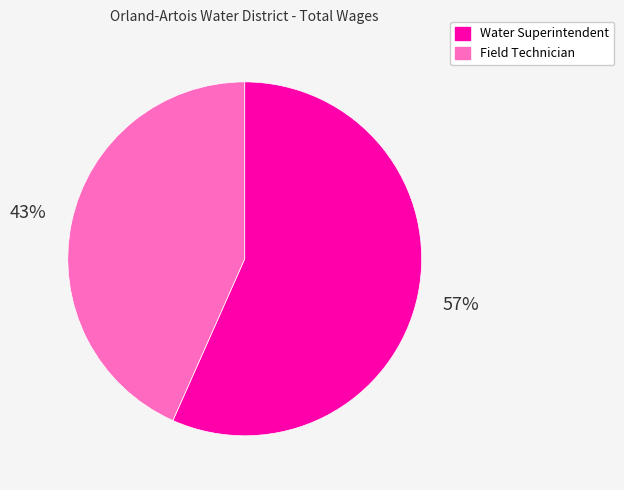

How many slices are in this pie chart?

2